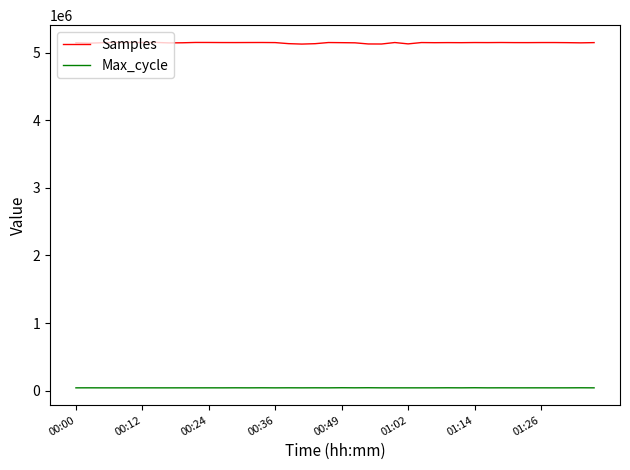

Rank the series by their average value, from highest to lowest.

Samples, Max_cycle